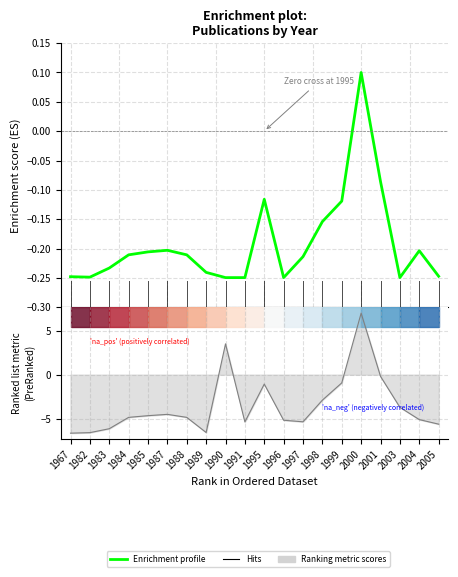

List the labels in order of value, smallest first.

1990, 1991, 1996, 2003, 1982, 1967, 2005, 1989, 1983, 1997, 1984, 1988, 1985, 2004, 1987, 1998, 1999, 1995, 2001, 2000